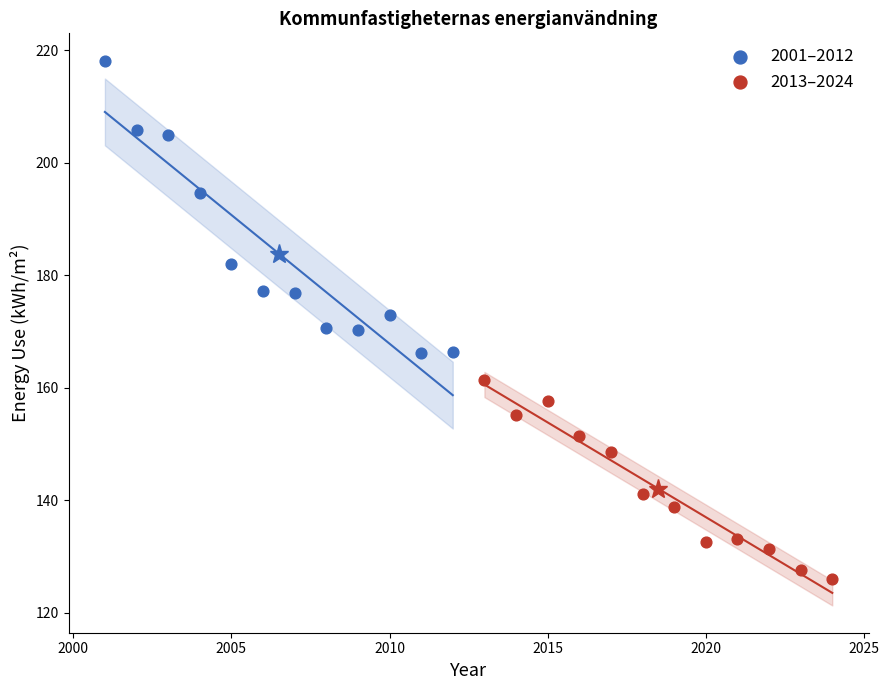

Which series reaches the maximum Y coordinate?

2001–2012